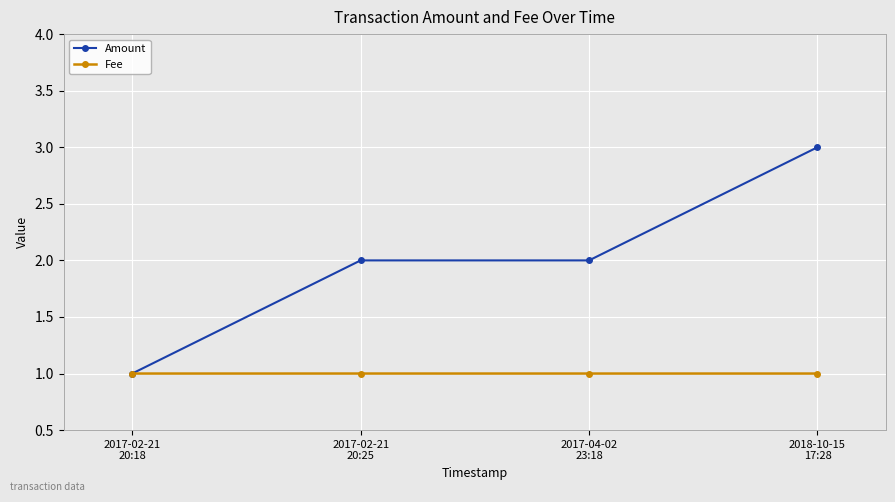

What is the lowest value of the Fee series?

1.0